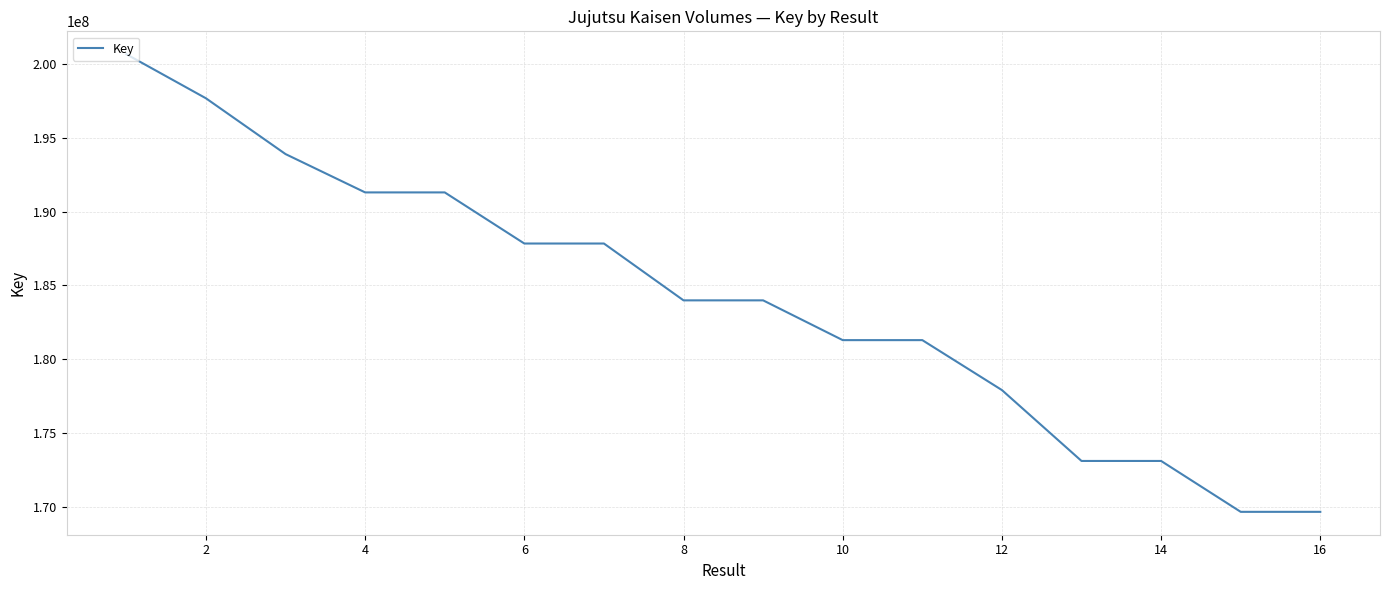

What is the greatest value displayed?

200657881